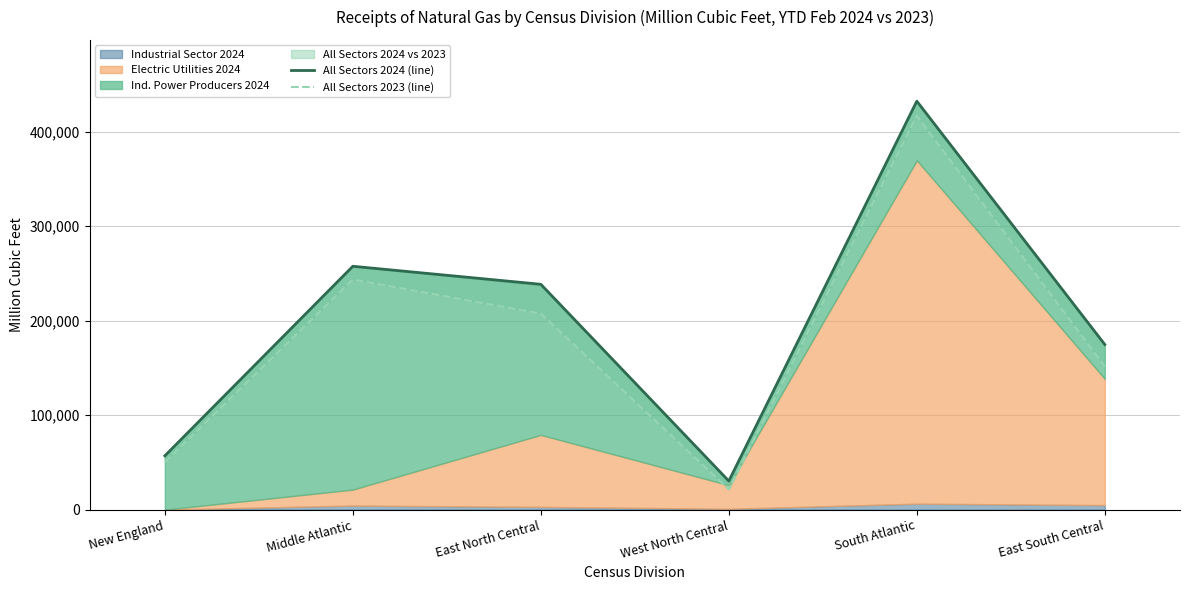

What is the value of the All Sectors 2024 (line) point at the 3rd from the left?

238527